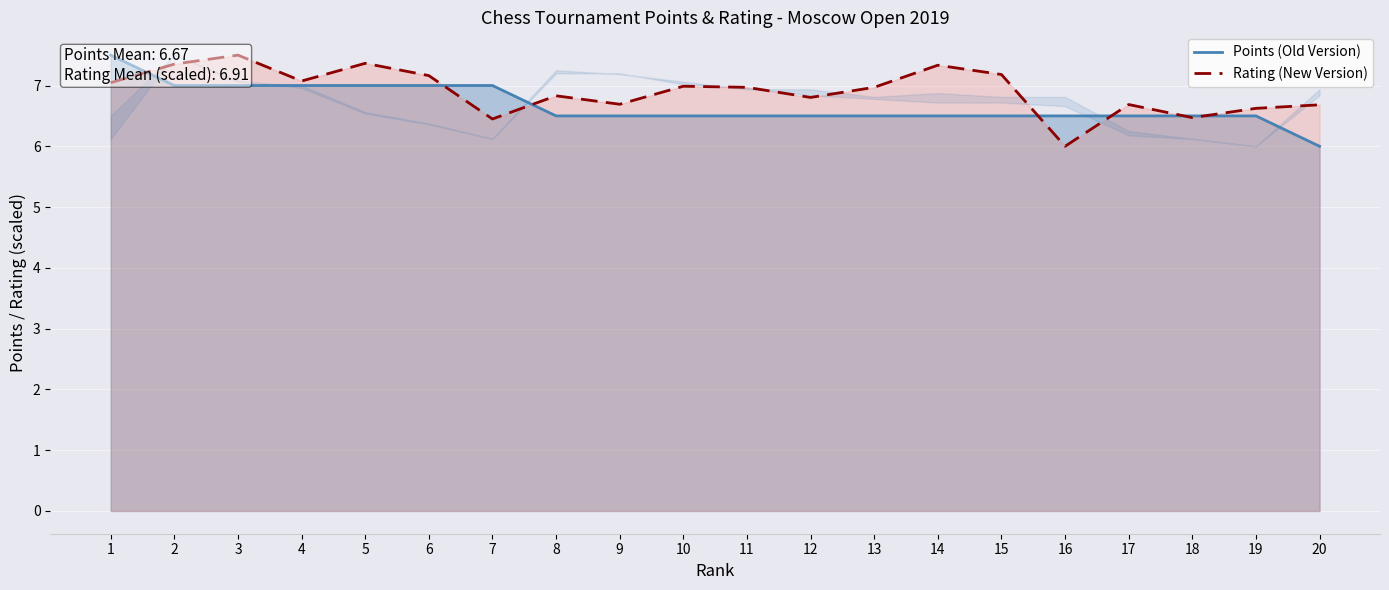

What is the difference between the maximum and minimum values in the Rating (New Version) series?

1.5